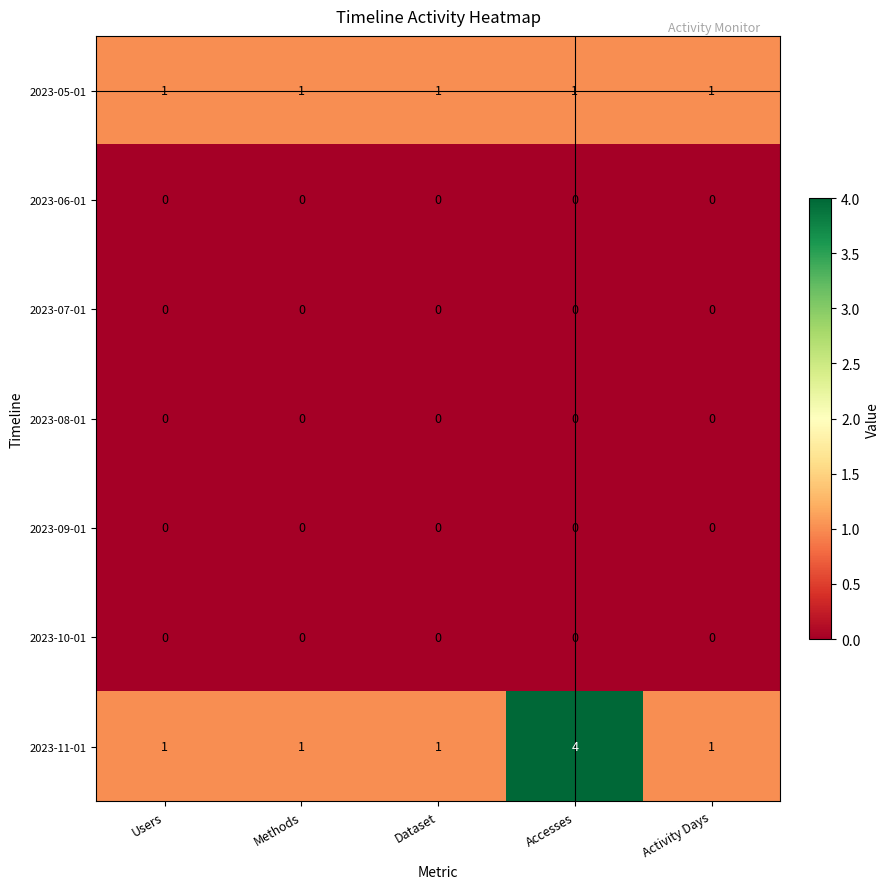

What is the greatest value displayed?

4